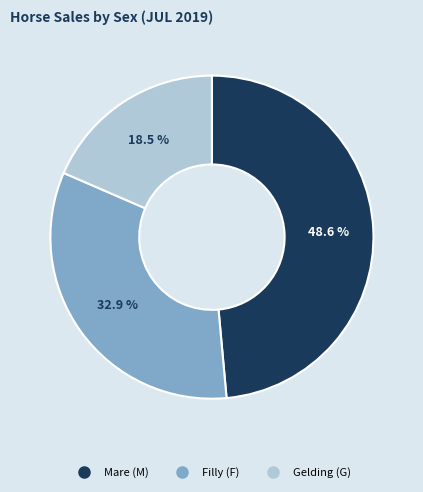

Is there a majority slice in this chart?

No